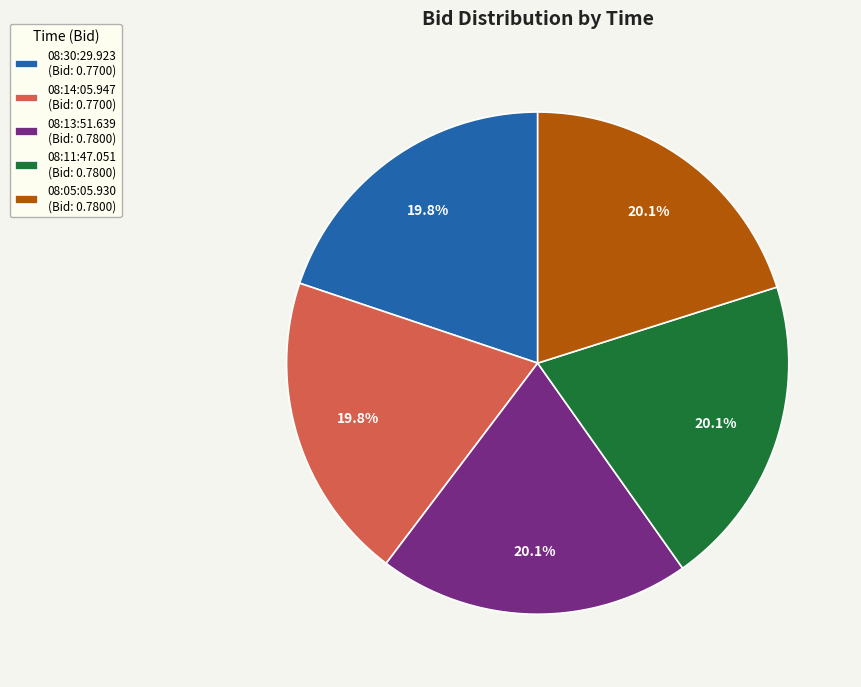

Combined, what portion of the pie is 08:13:51.639 and 08:30:29.923?

39.9%